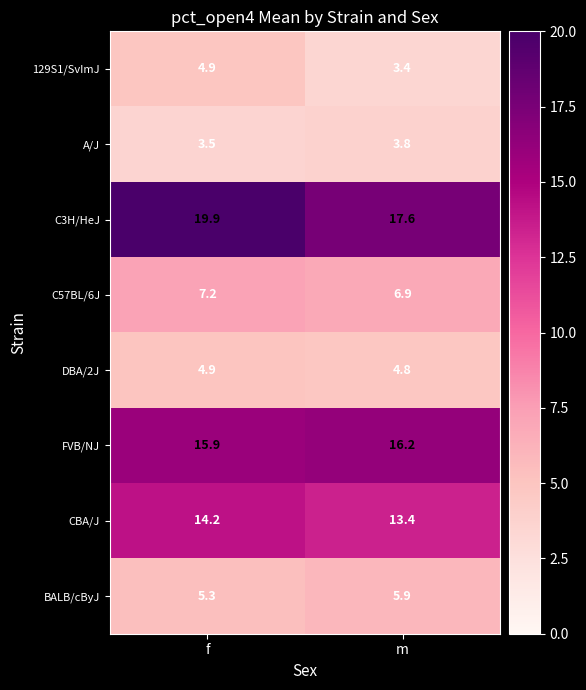

How many data points does each series have?

2